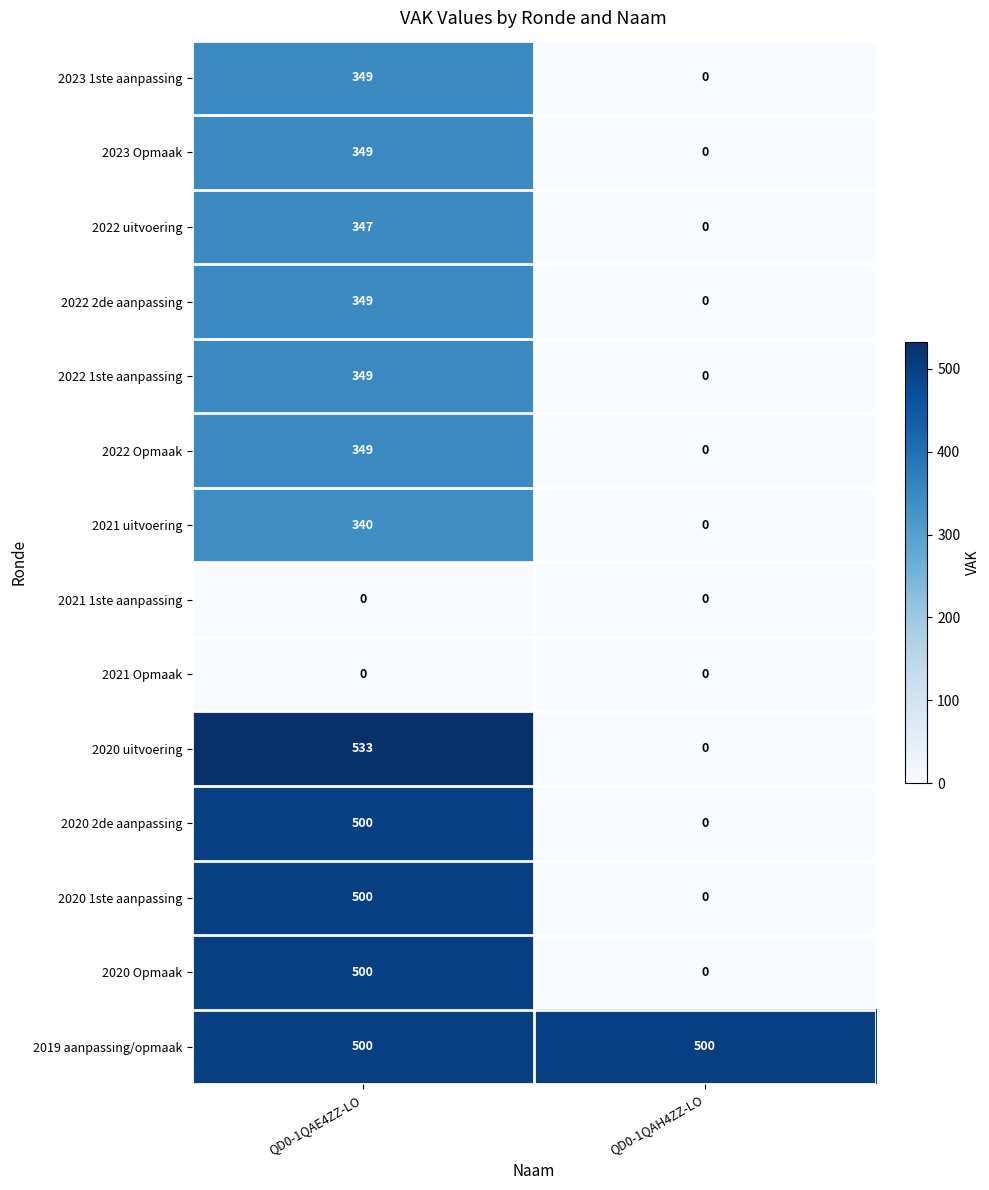

What is the difference between the highest and lowest values at QD0-1QAE4ZZ-LO?

533